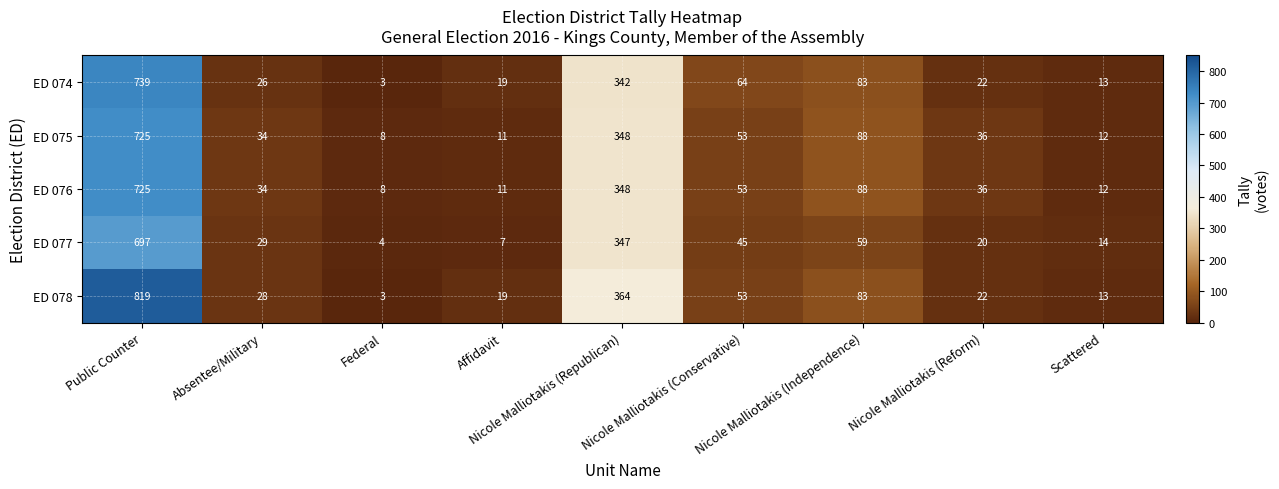

What is the difference between the maximum and minimum values in the ED 077 series?

693